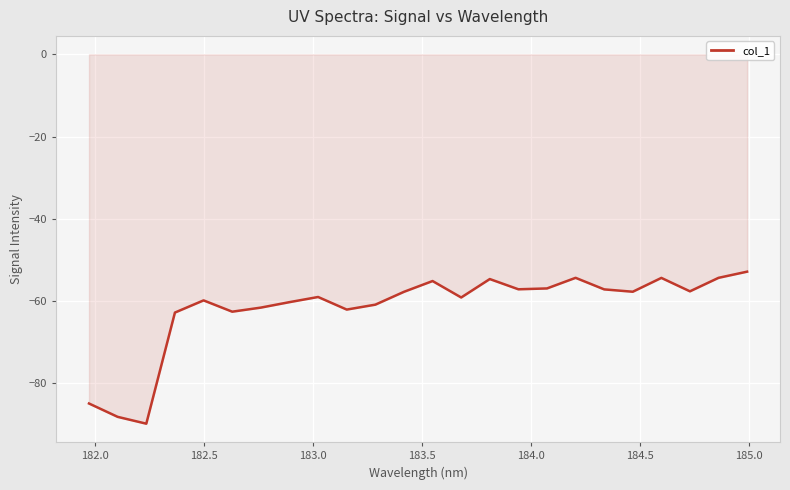

Does the chart have visible grid lines?

Yes